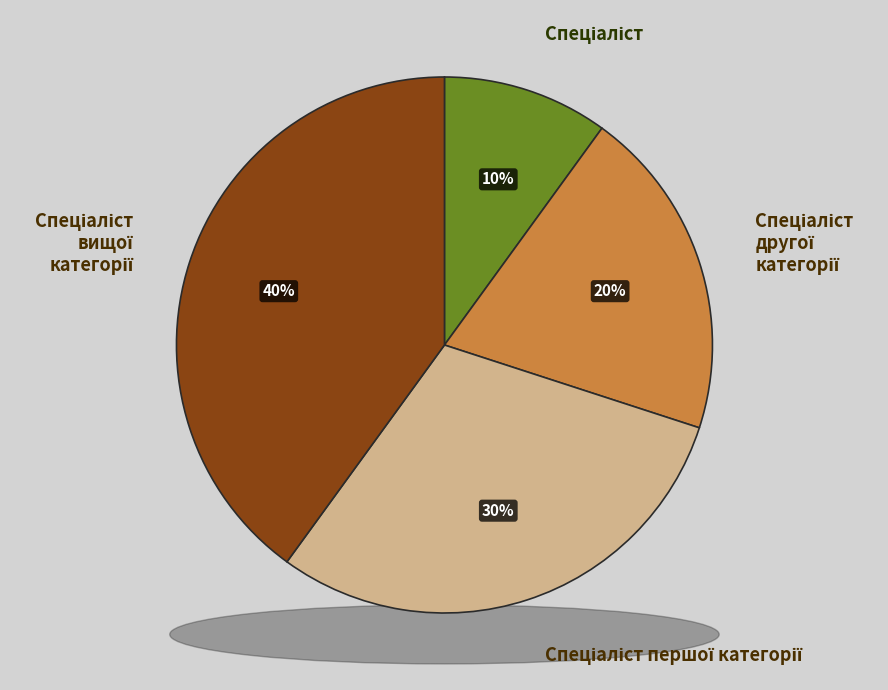

Which category has the biggest portion of the pie?

Спеціаліст вищої категорії